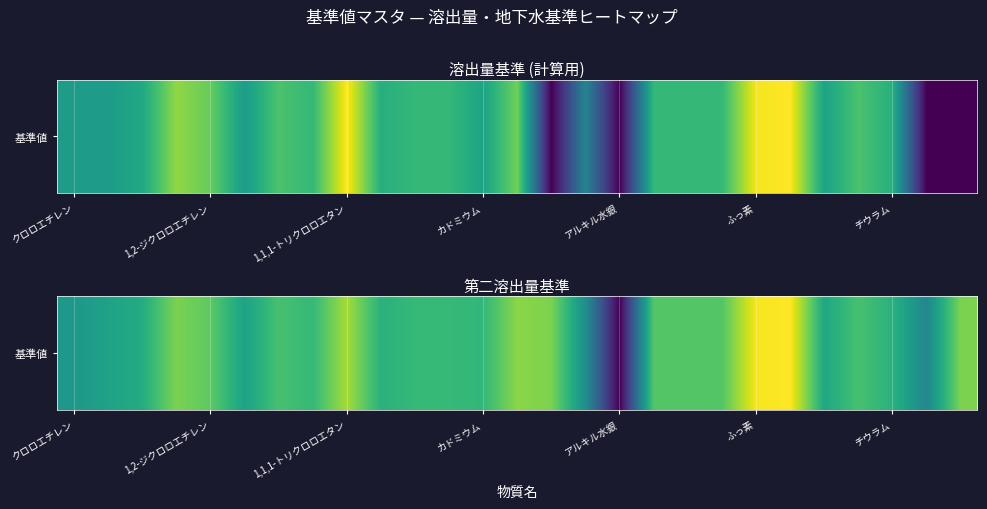

How many data points are less than -1?

11